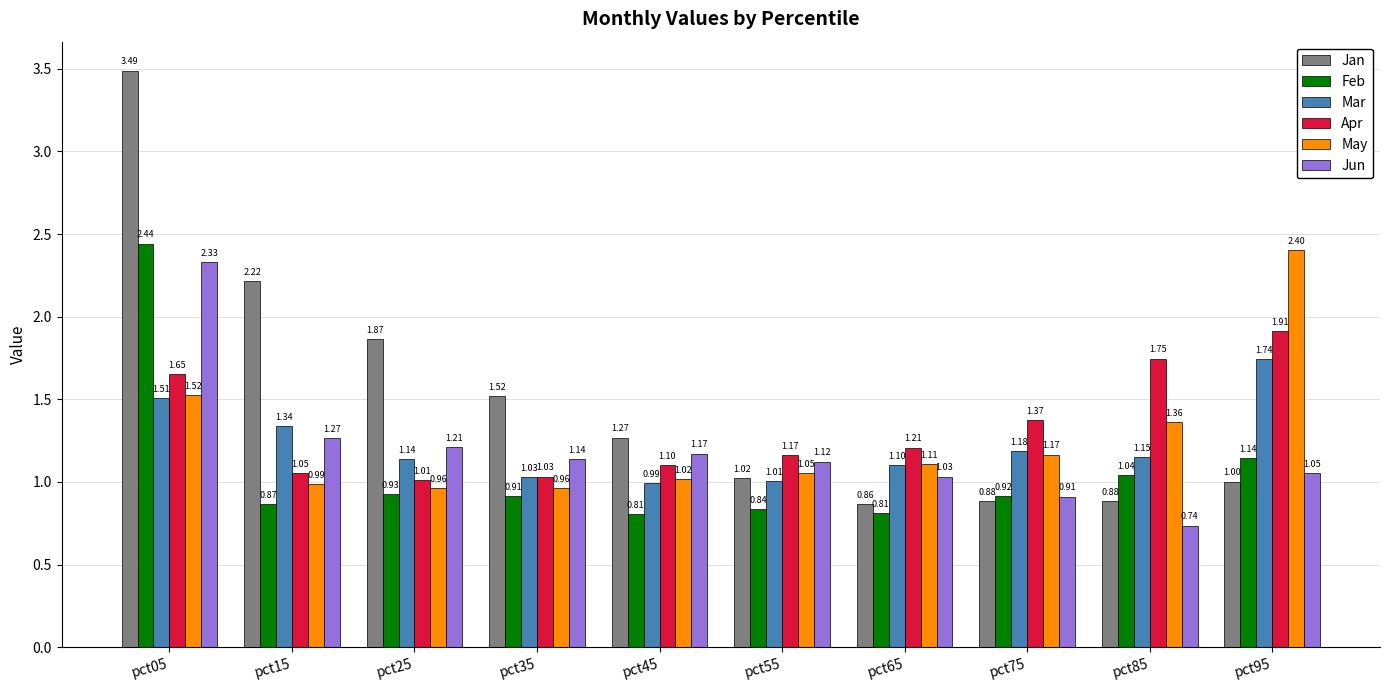

What is the value of the Feb bar at the 1st from the left?

2.4